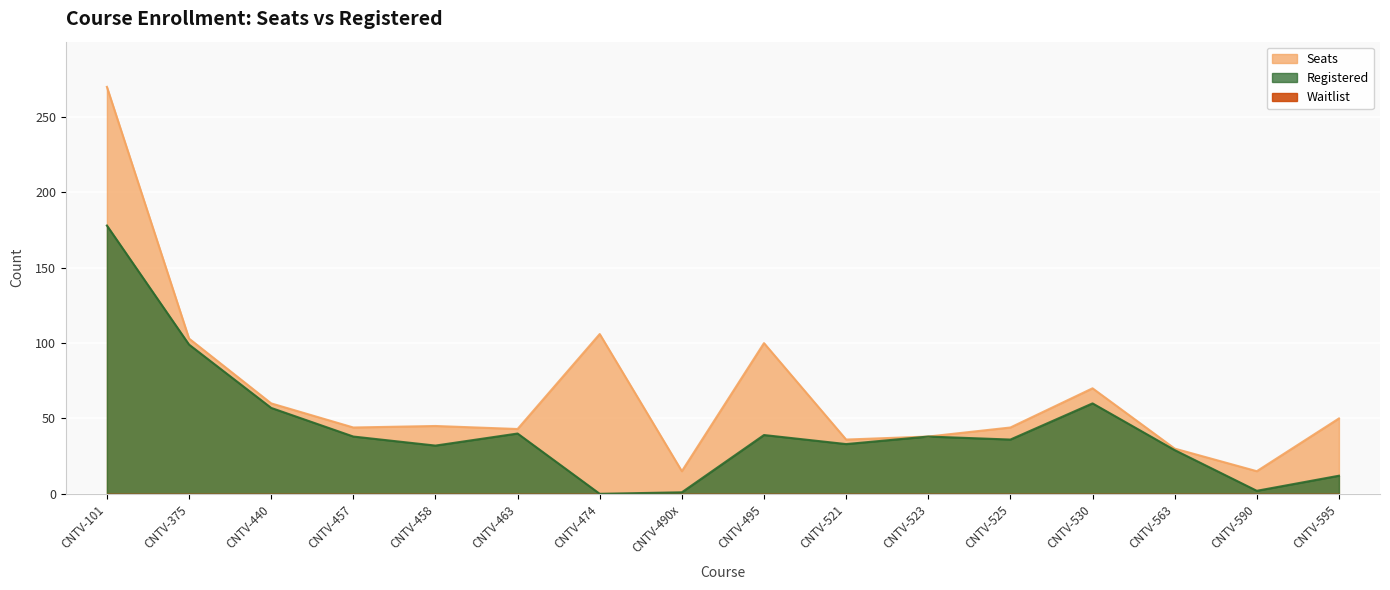

Which series has the widest spread of values?

Seats